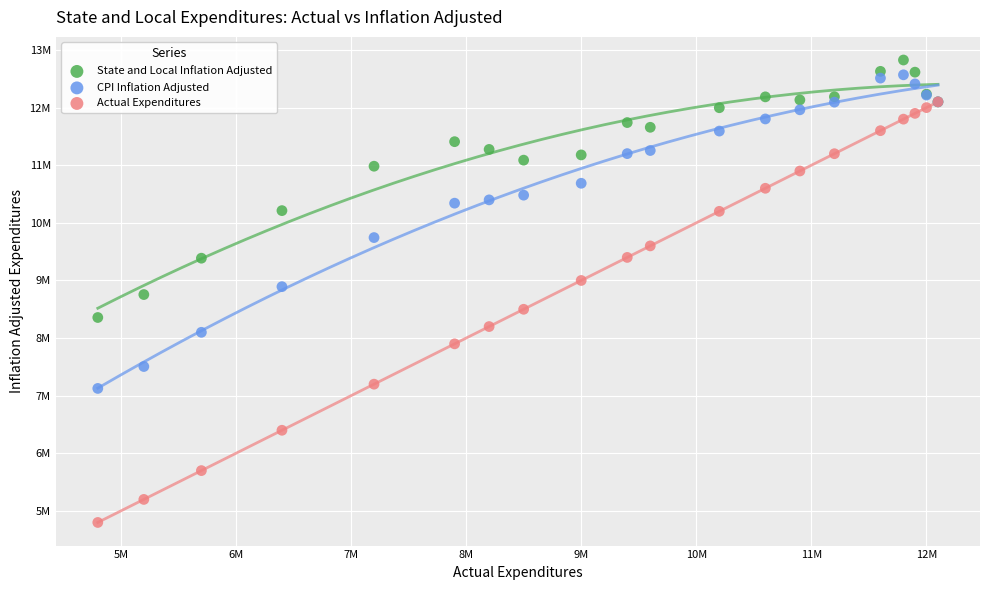

Which series has the widest spread of Y values?

Actual Expenditures